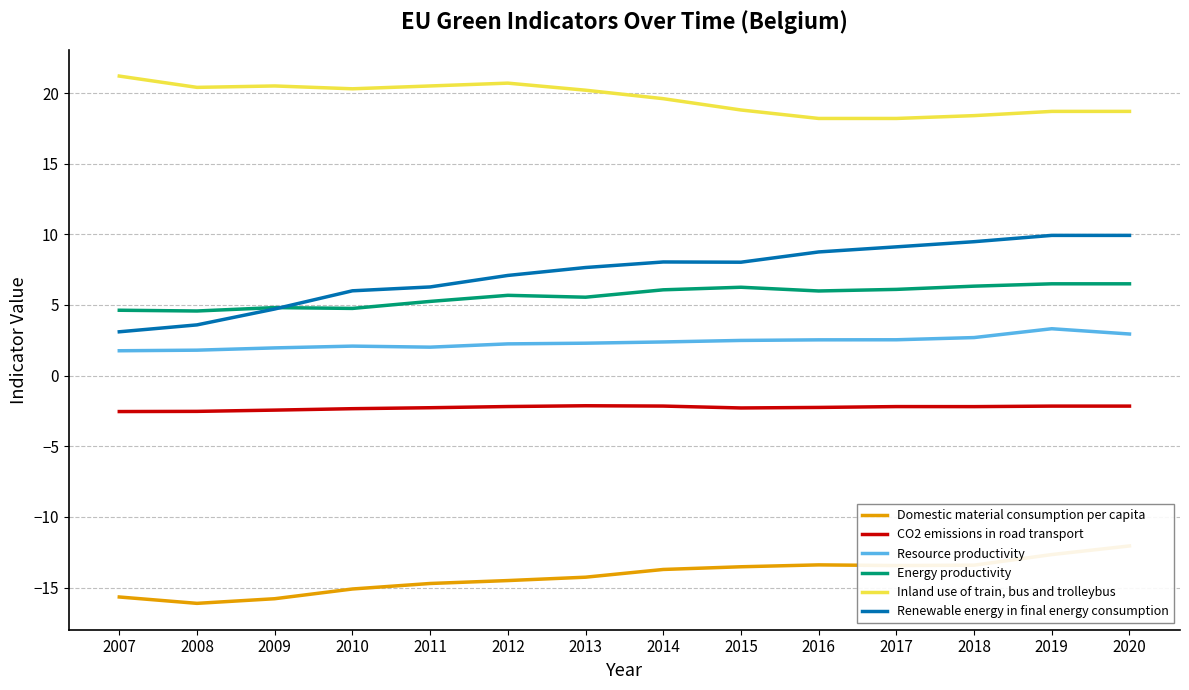

True or false: Resource productivity has more than 0 interior local peaks.

True